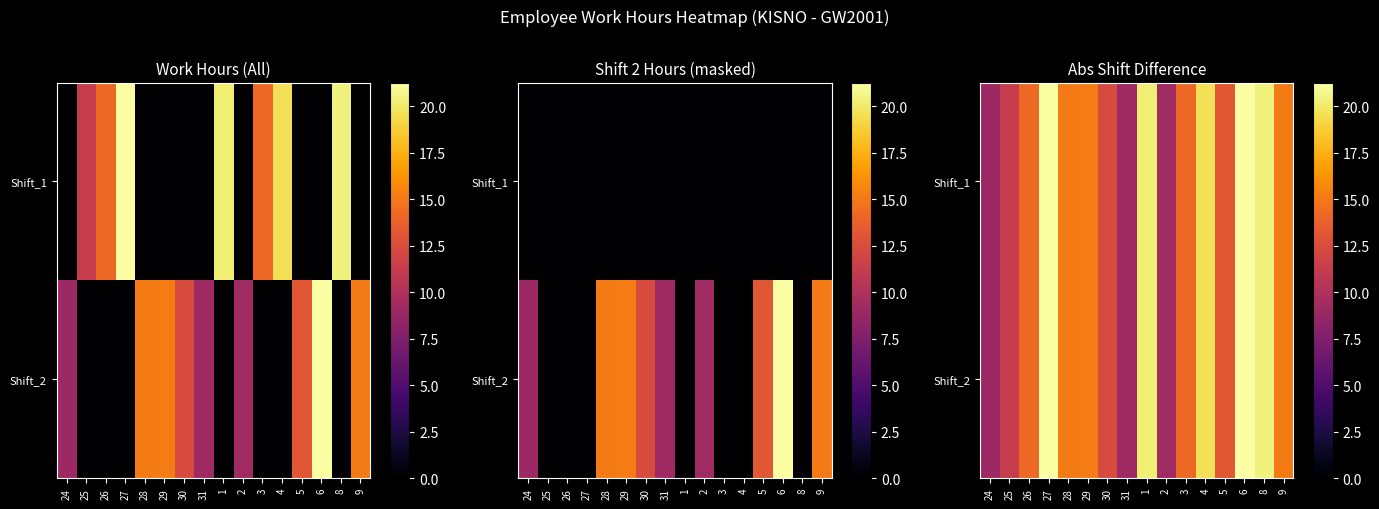

Where is Shift_1 nearest to the value 15?

28